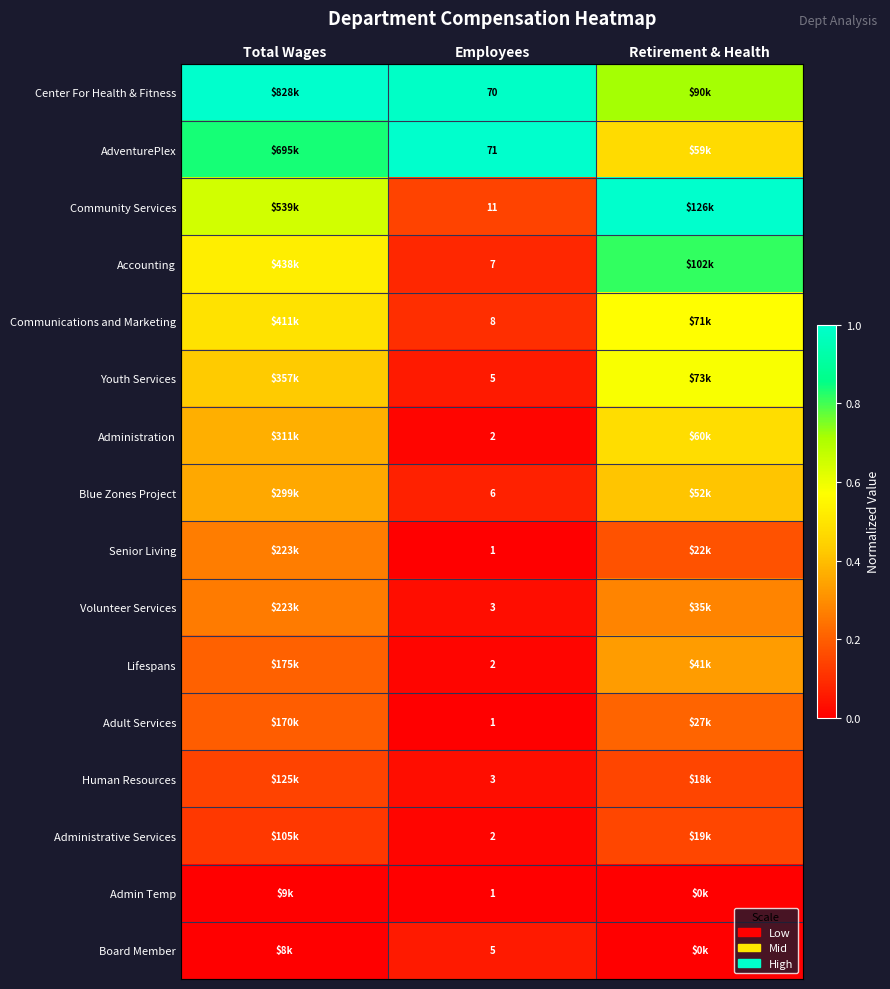

Rank the series at Employees from lowest to highest value.

Senior Living, Adult Services, Admin Temp, Administration, Lifespans, Administrative Services, Volunteer Services, Human Resources, Youth Services, Board Member, Blue Zones Project, Accounting, Communications and Marketing, Community Services, Center For Health & Fitness, AdventurePlex